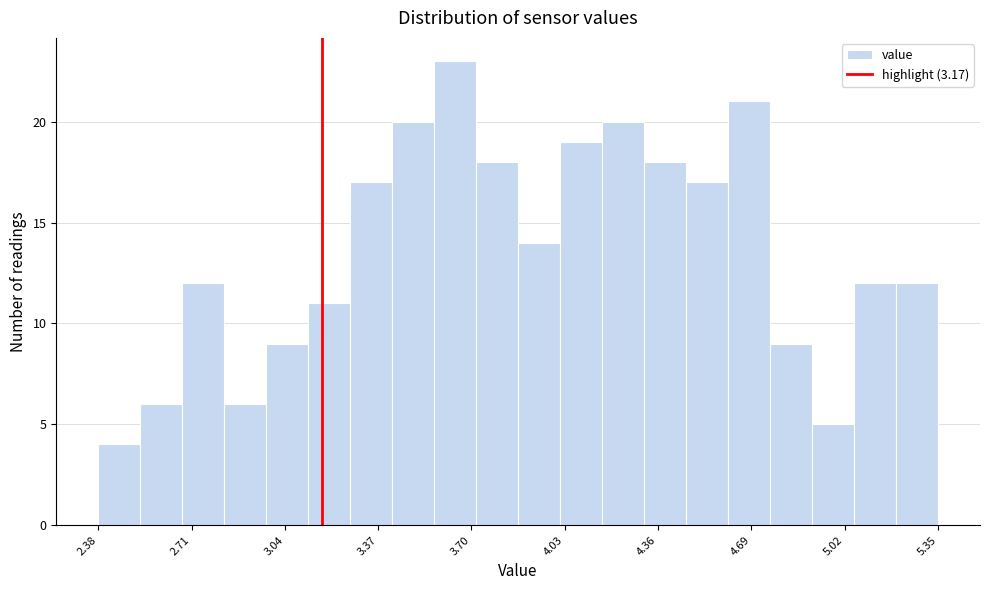

Around what value on the x-axis is the tallest bar? Give the approximate position of its centre, as read against the axis.

3.65